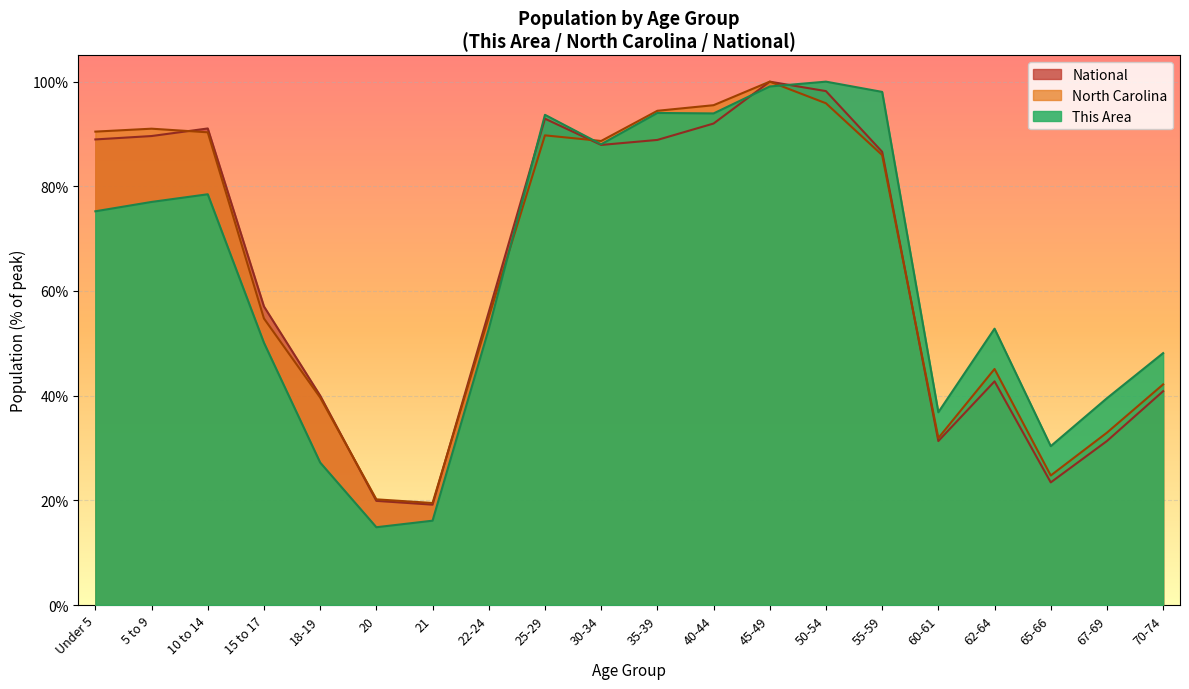

In North Carolina, how many points are higher than both neighbors (excluding endpoints)?

4